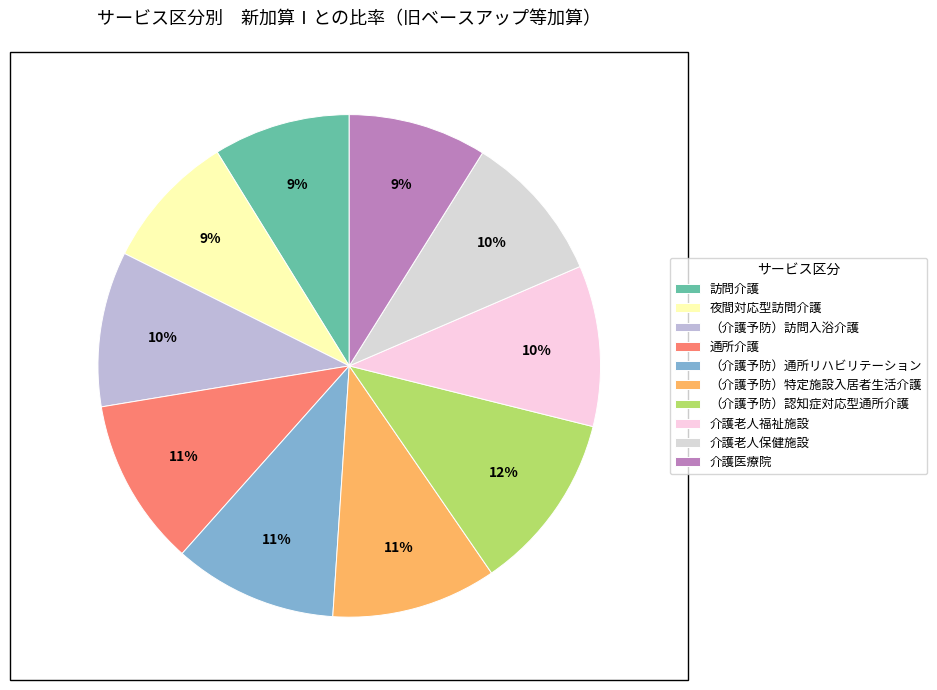

What is the total percentage of （介護予防）特定施設入居者生活介護 and （介護予防）訪問入浴介護?

20.6%